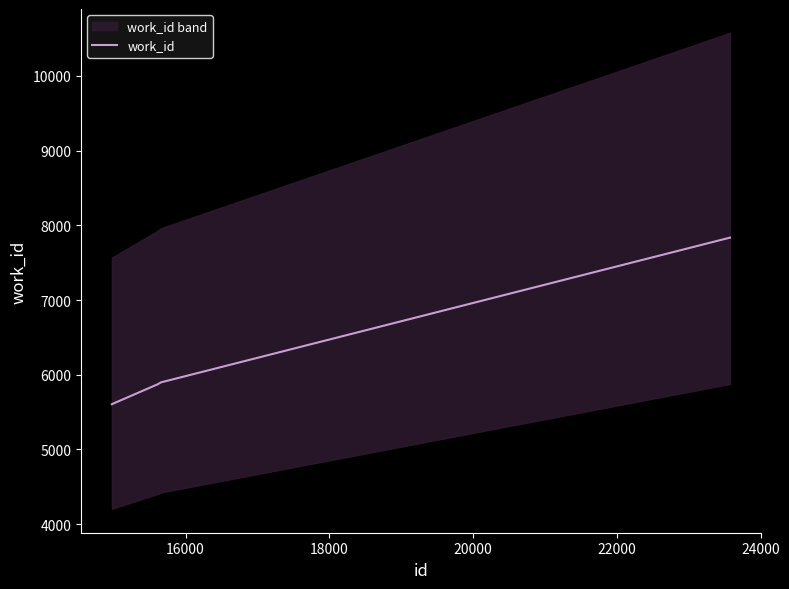

What is the minimum value for work_id?

5604